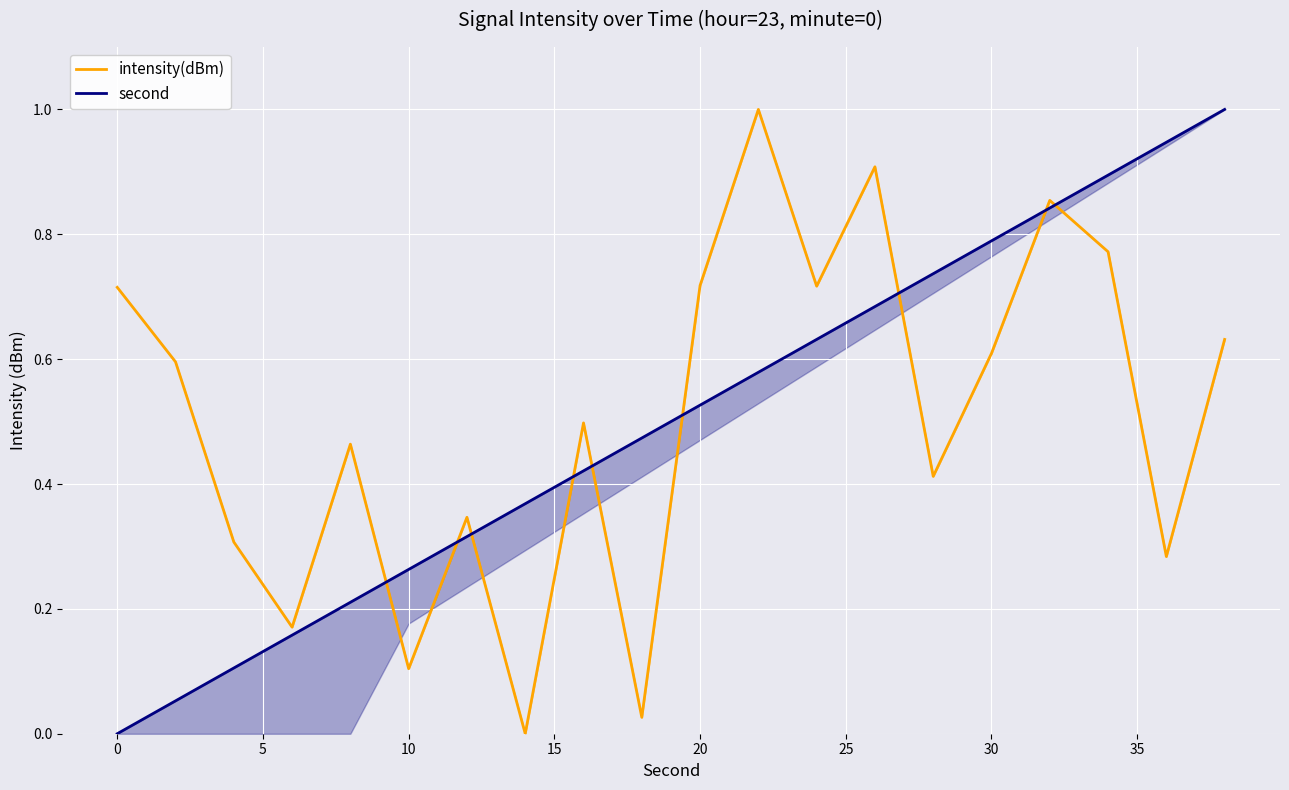

What is the highest value of the intensity(dBm) series?

1.0